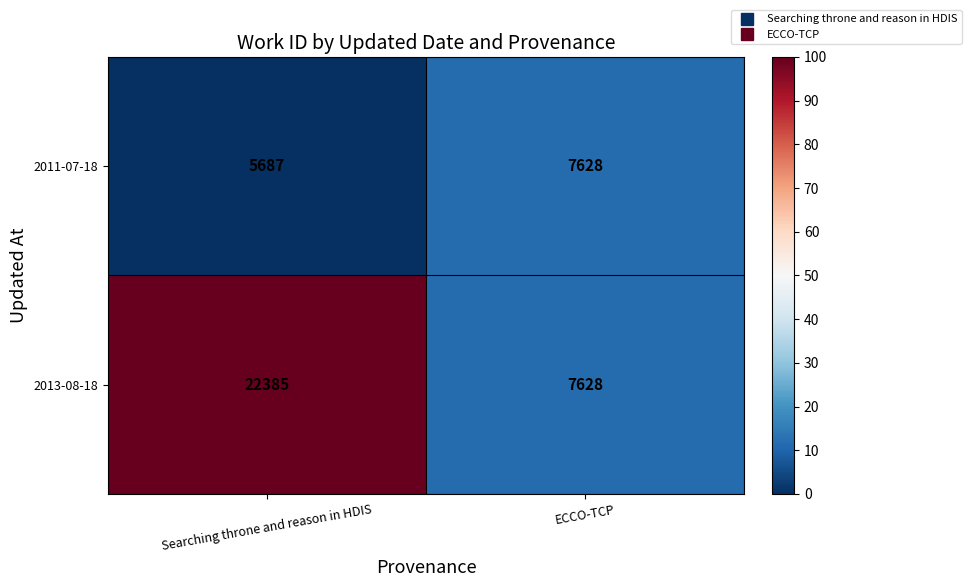

At Searching throne and reason in HDIS, list the series in order from largest to smallest.

2013-08-18, 2011-07-18